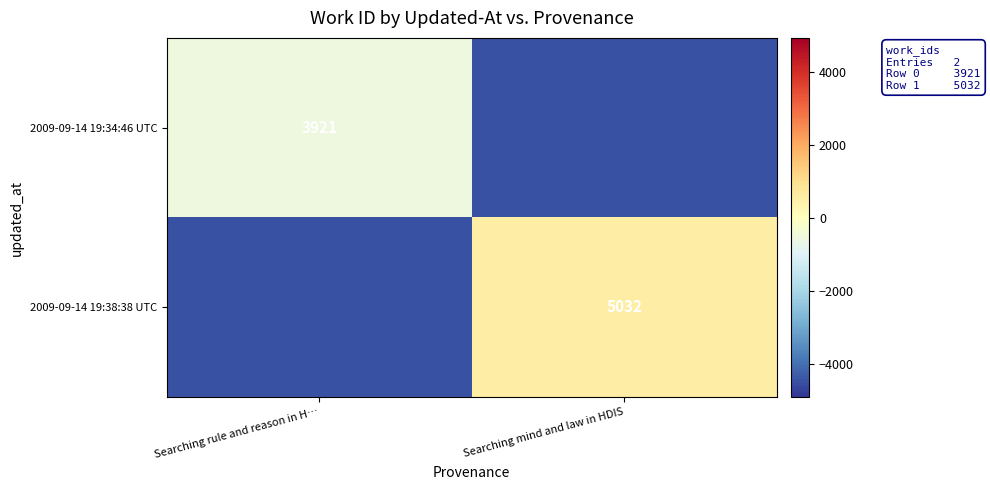

Is the value of 2009-09-14 19:34:46 UTC at Searching rule and reason in H… greater than the value of 2009-09-14 19:38:38 UTC at Searching mind and law in HDIS?

No